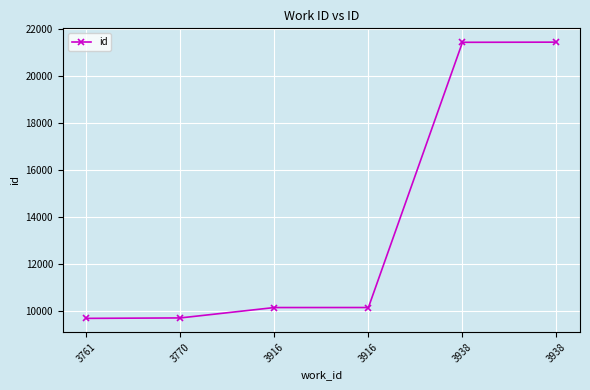

How many data points are less than 10161?

3